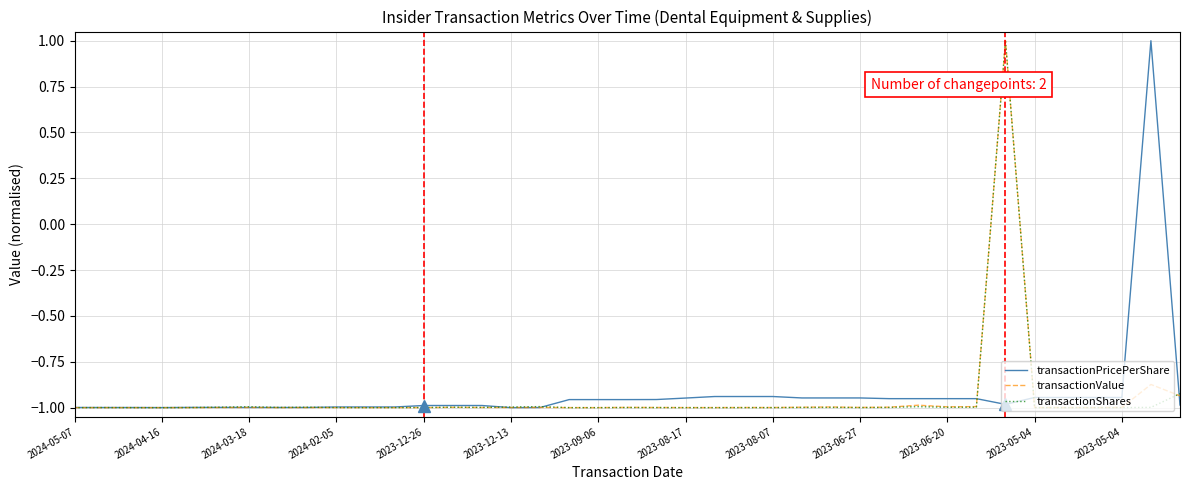

What is the maximum value for transactionValue?

1.0